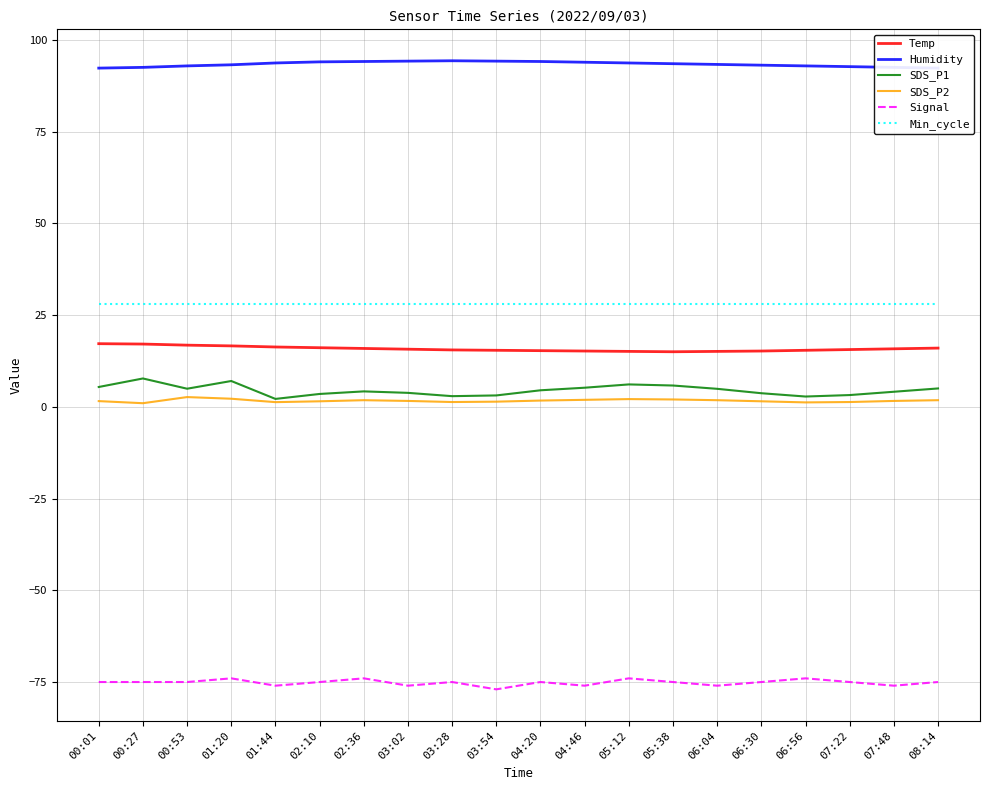

At how many categories does at least one series exceed -28?

20